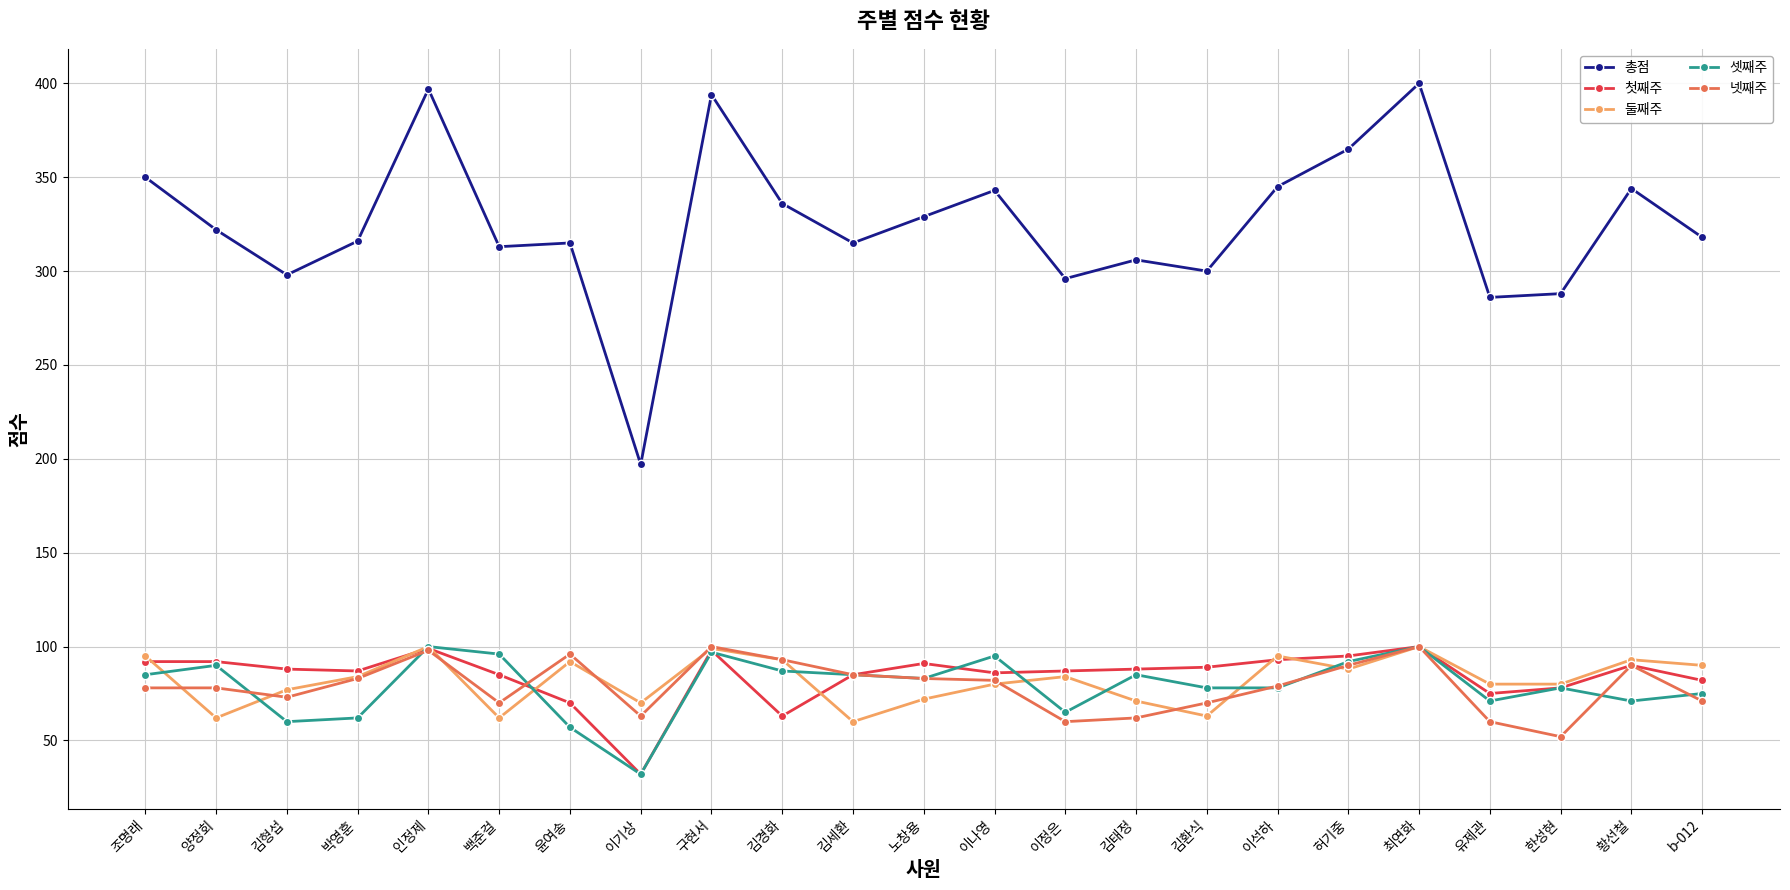

What is the difference between the highest and lowest values at b-012?

247